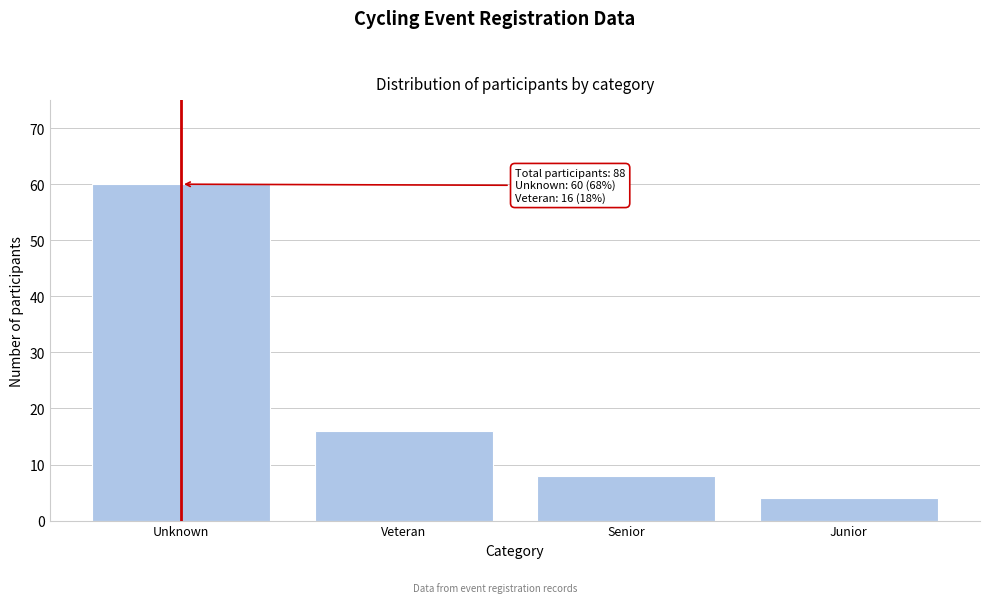

Reading left to right, transcribe all the data shown in this chart.

60	16	8	4